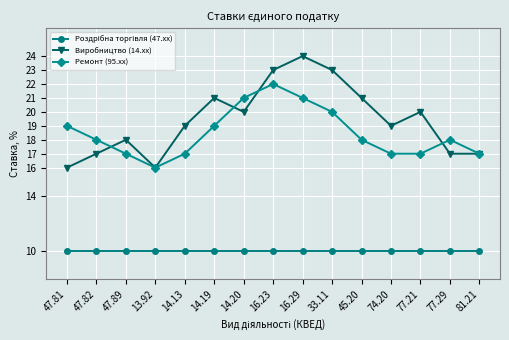

Which series has the largest total across all categories?

Виробництво (14.xx)